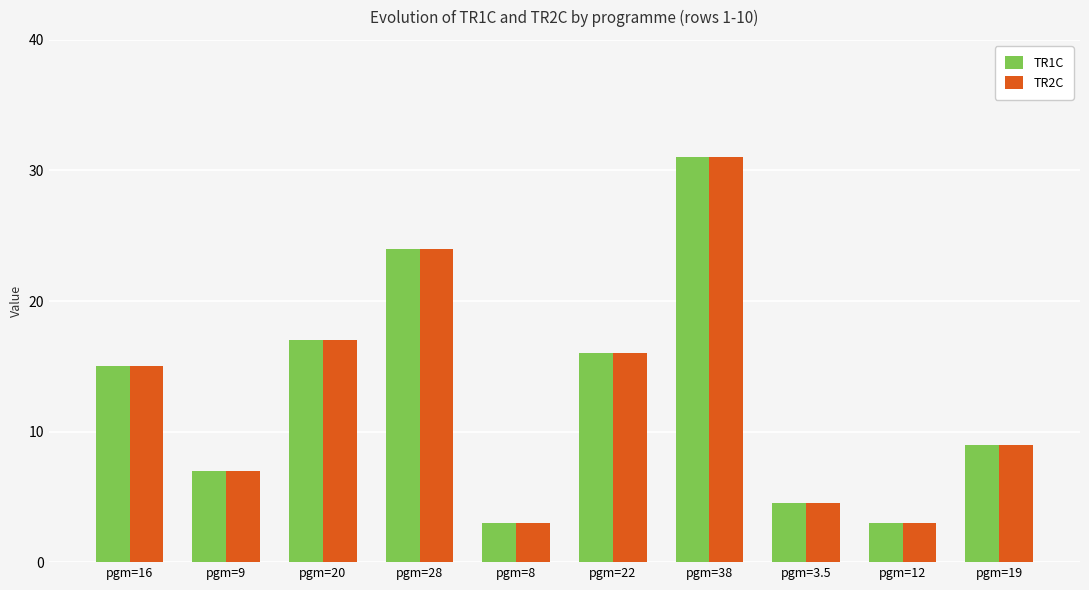

The value of TR1C at pgm=9 is 2.4. True or false?

False